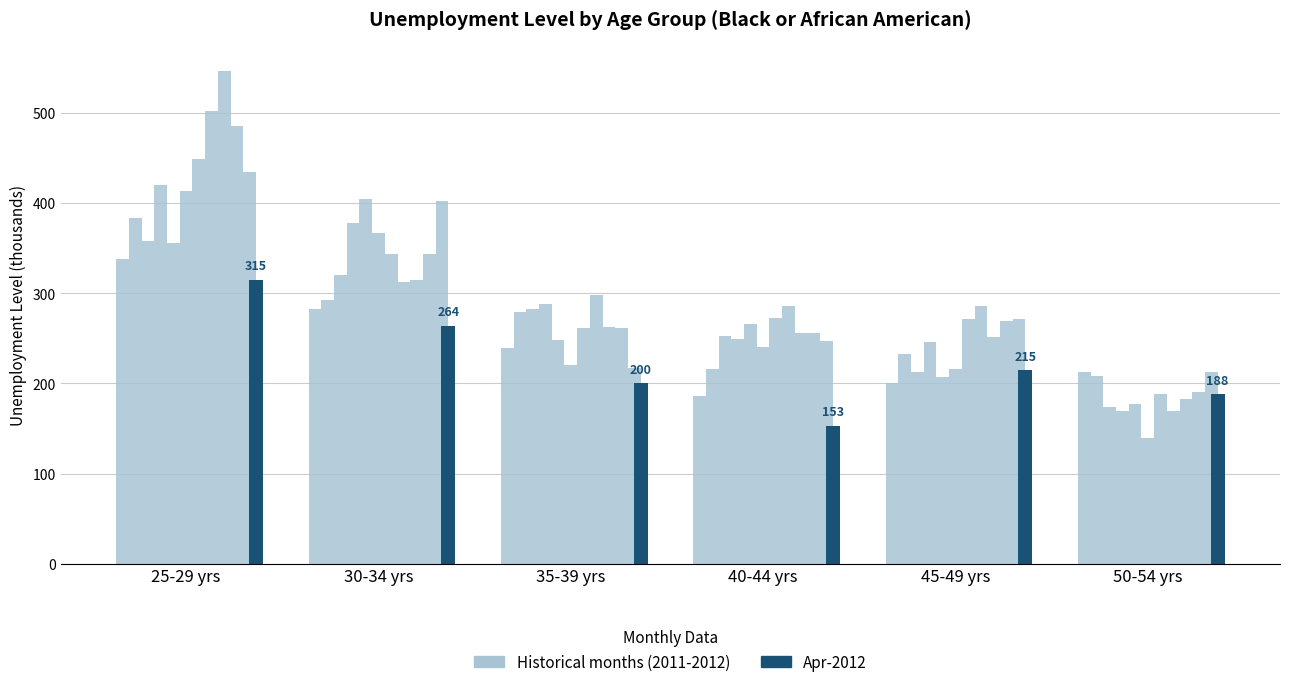

Which has a higher value, Jul-2011 or Apr-2012?

Jul-2011